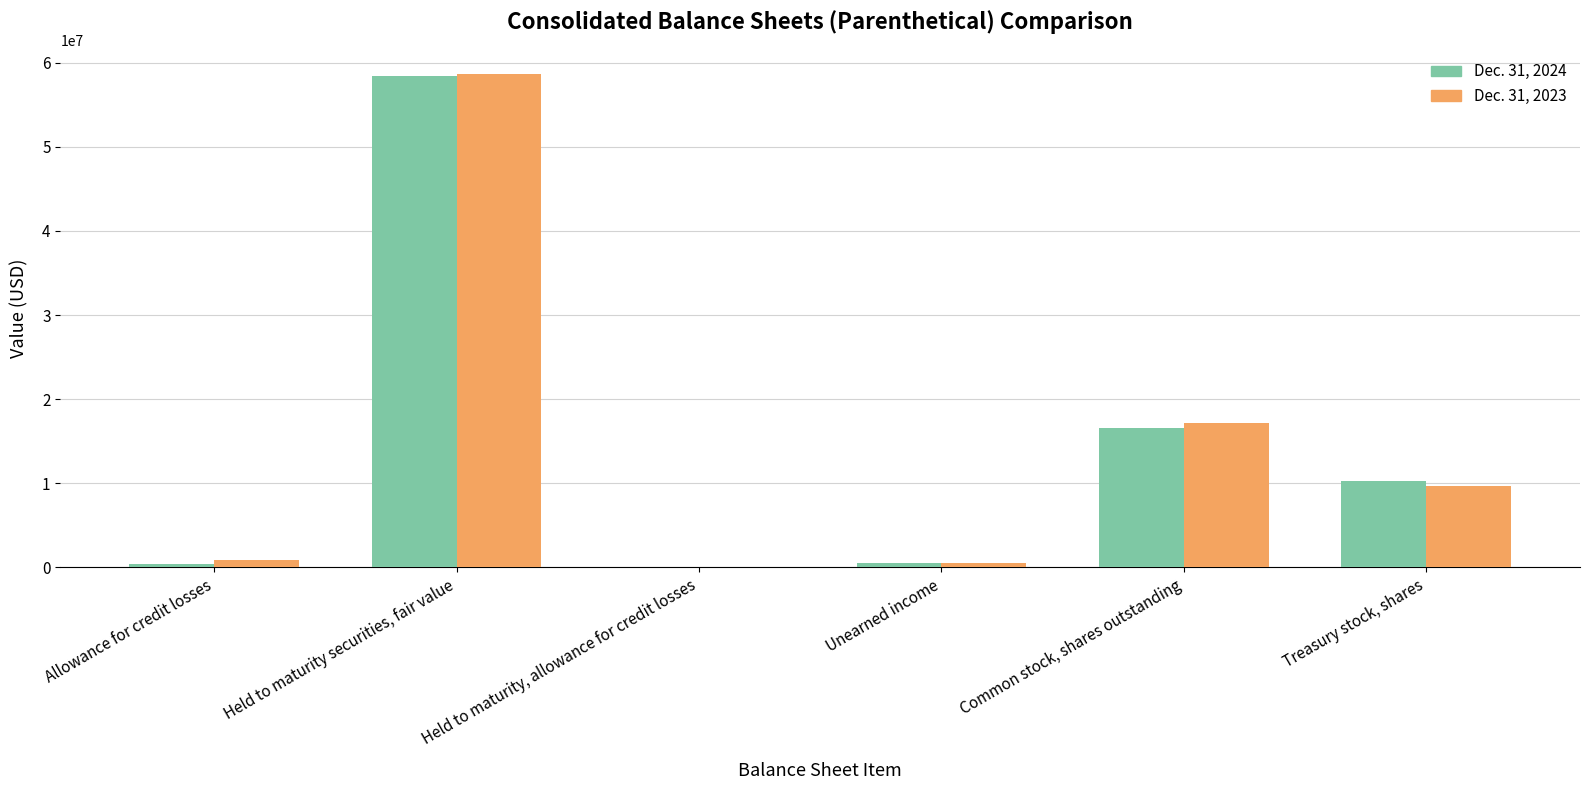

Which series changed the most between Allowance for credit losses and Treasury stock, shares?

Dec. 31, 2024